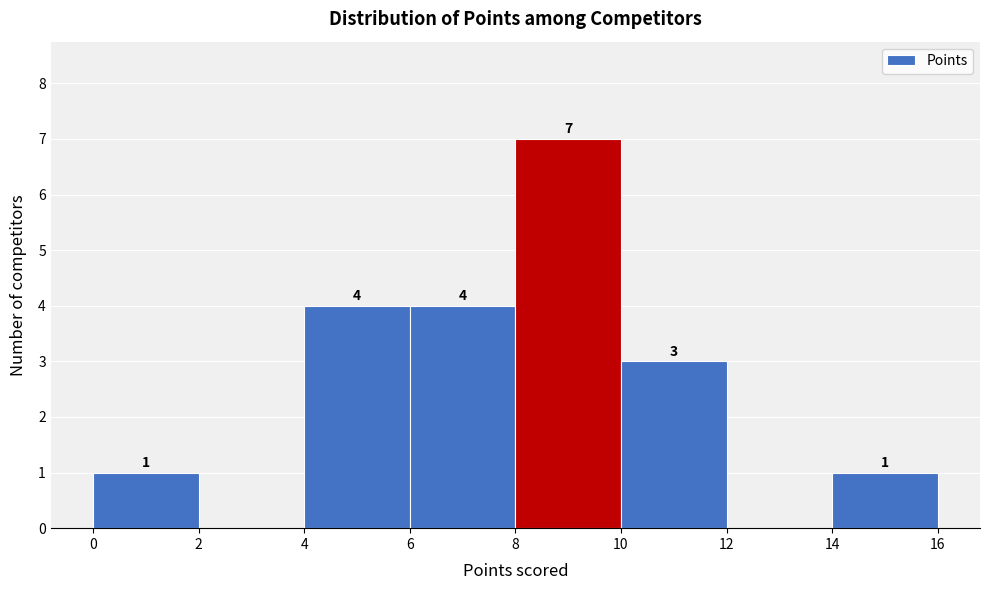

Over which range of the x-axis is the bar tallest?

8 to 10